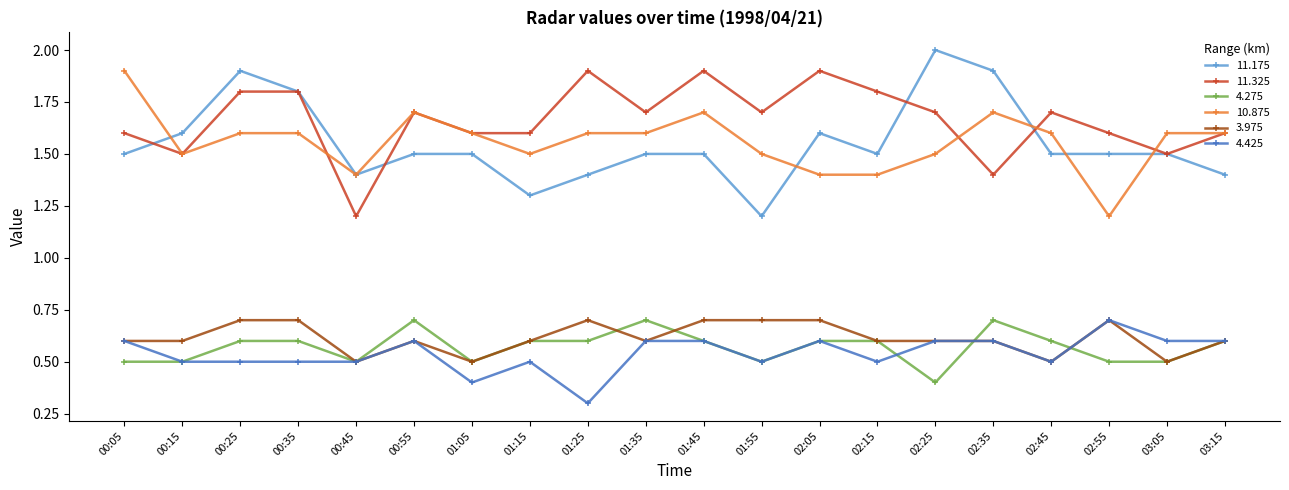

True or false: 11.325 and 4.275 cross at least once.

False